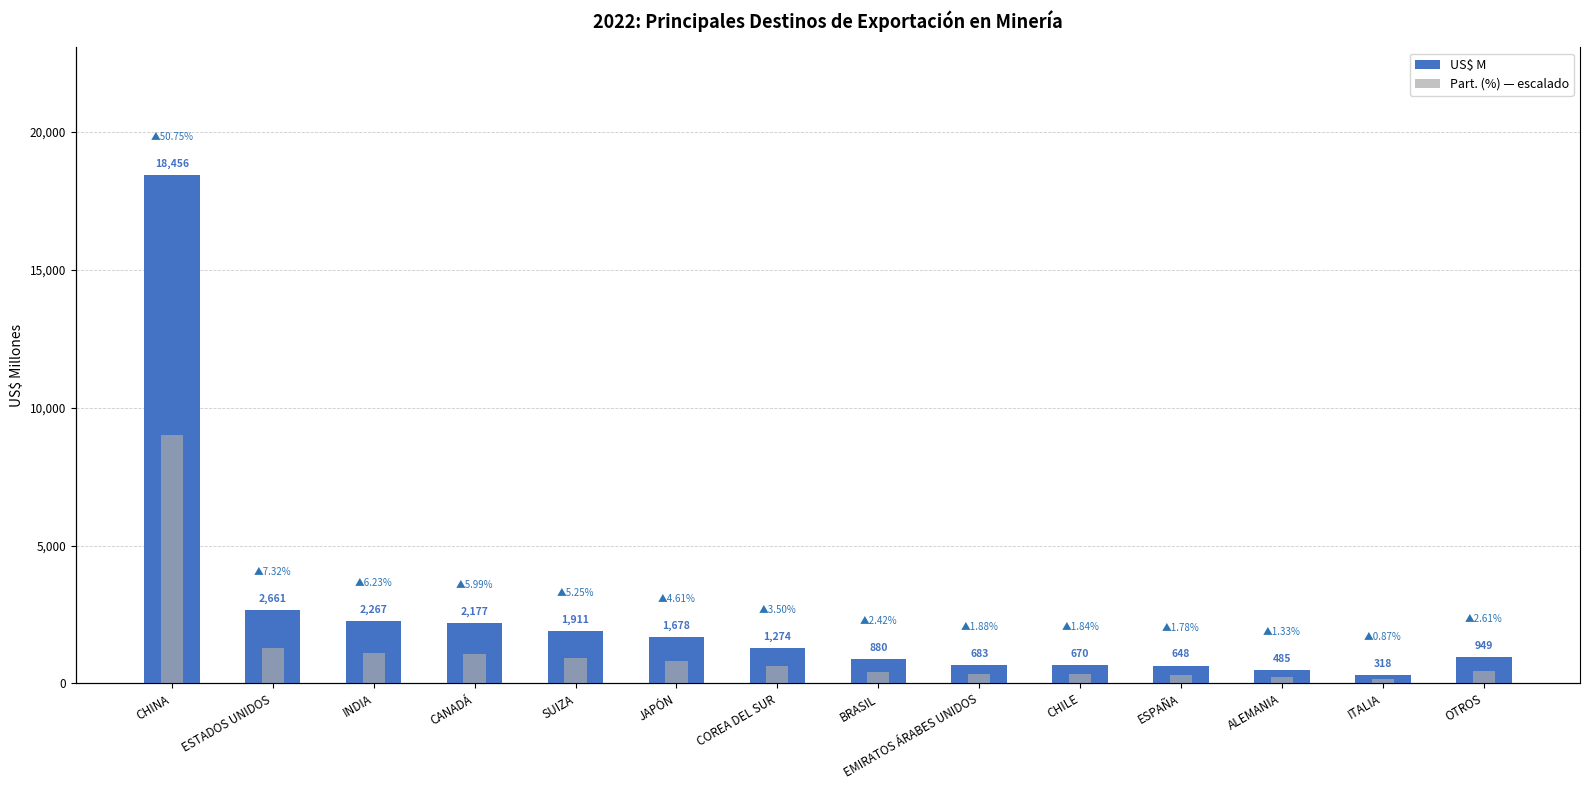

What is the label of the 14th bar from the left?

OTROS